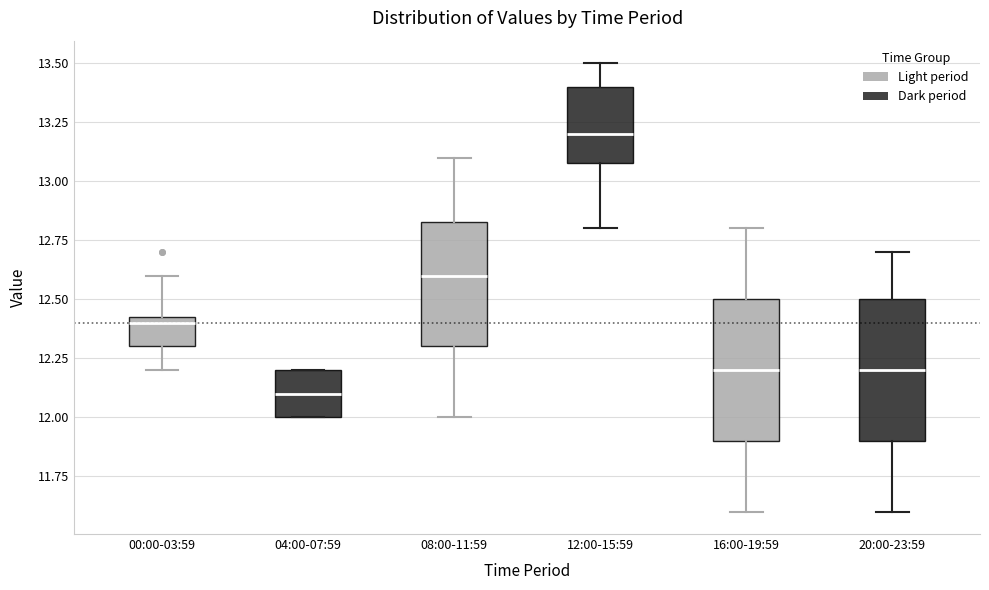

Reading left to right, transcribe this box plot: for each box, give where its median line is, the range the box spans, and where its two whiskers end, as read against the y-axis. The values are not printed on the chart, so give them approximately, as read against the axis.

00:00-03:59: median 12.40, box 12.30 to 12.45, whiskers 12.20 to 12.60
04:00-07:59: median 12.10, box 12.00 to 12.20, whiskers 12.00 to 12.20
08:00-11:59: median 12.60, box 12.30 to 12.85, whiskers 12.00 to 13.10
12:00-15:59: median 13.20, box 13.10 to 13.40, whiskers 12.80 to 13.50
16:00-19:59: median 12.20, box 11.90 to 12.50, whiskers 11.60 to 12.80
20:00-23:59: median 12.20, box 11.90 to 12.50, whiskers 11.60 to 12.70